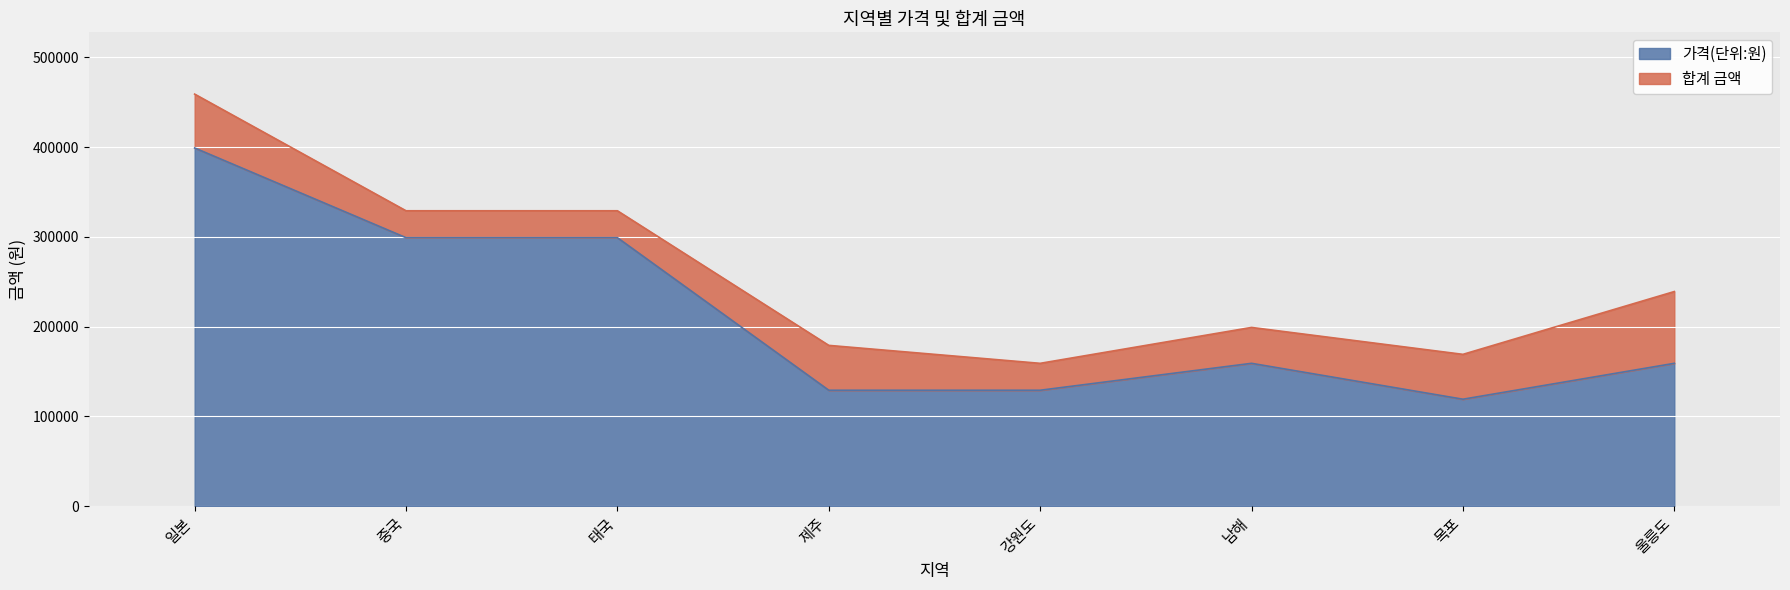

What is the difference between the maximum and minimum values in the 합계 금액 series?

300000